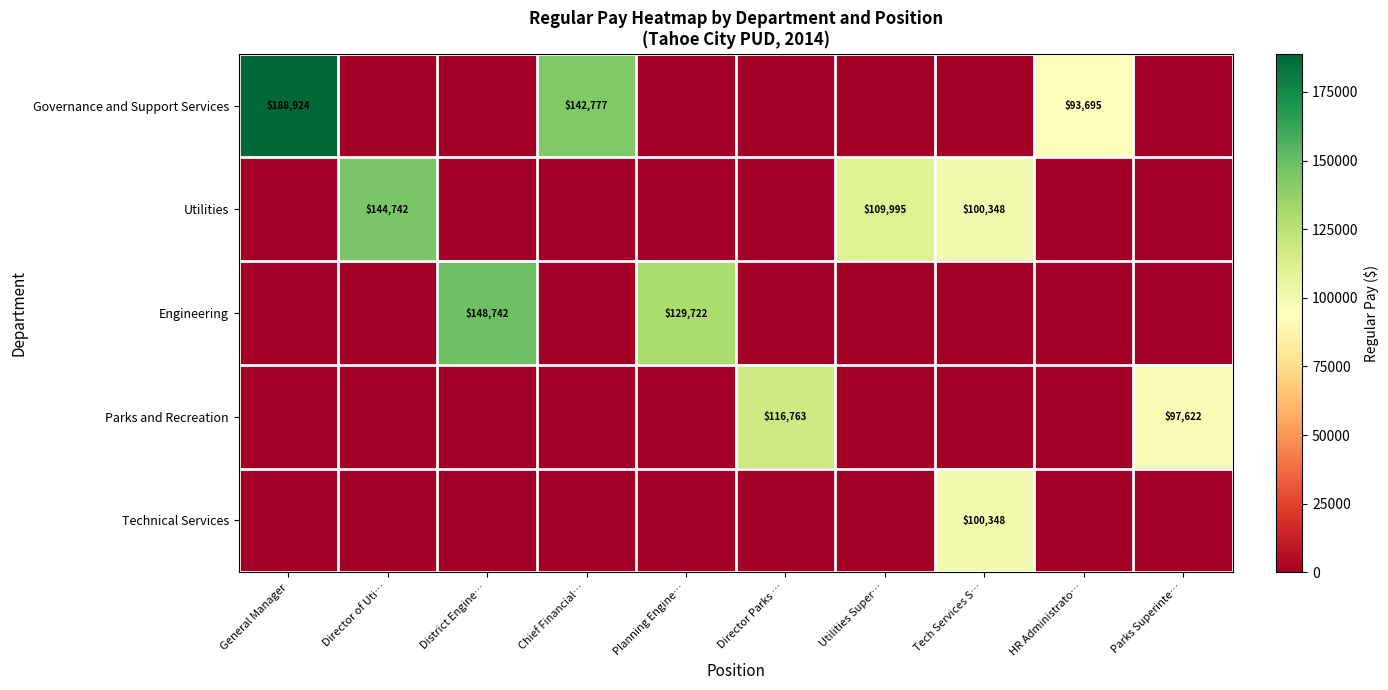

True or false: Engineering has a value of 129722 at Planning Engine….

True